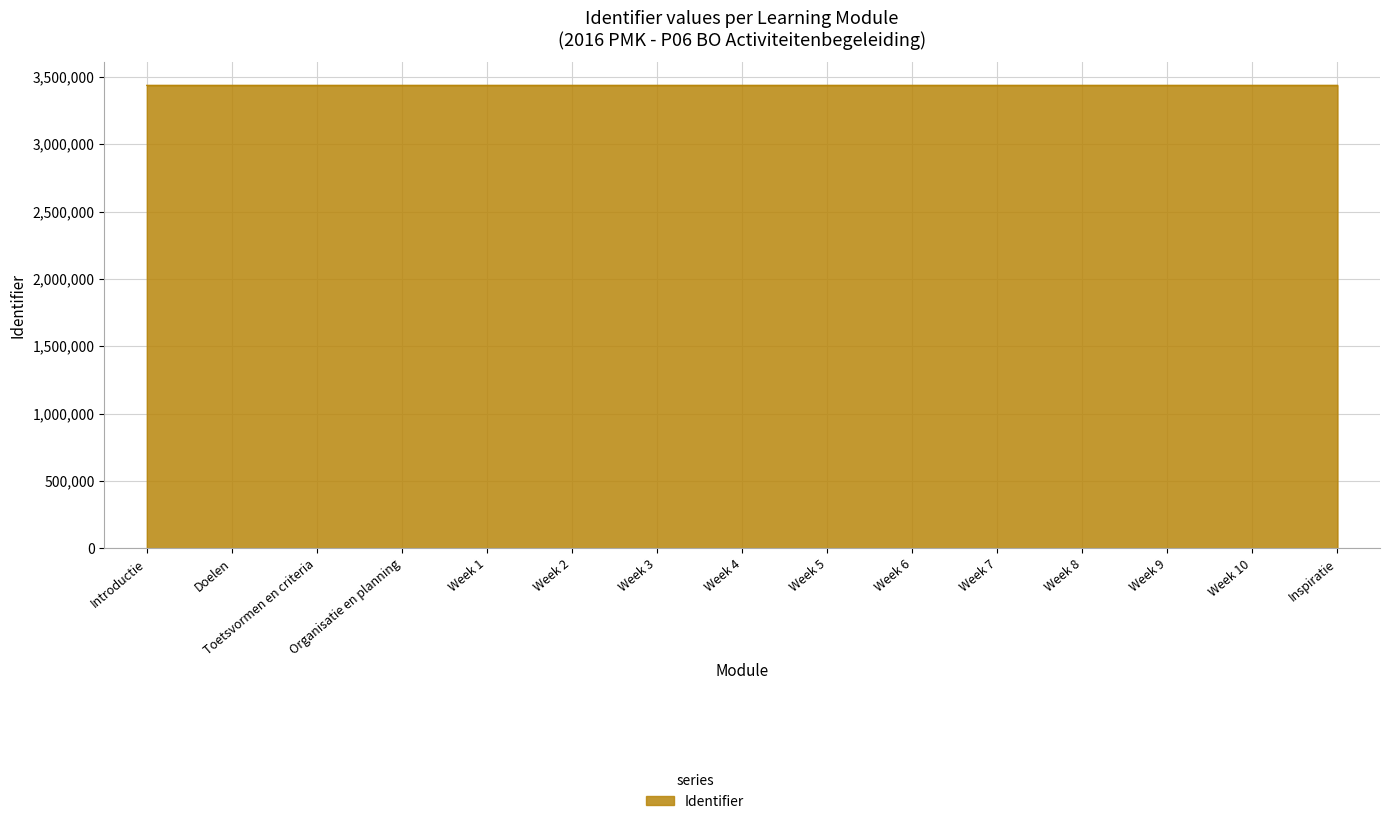

The value at Week 9 is 3436283. True or false?

True